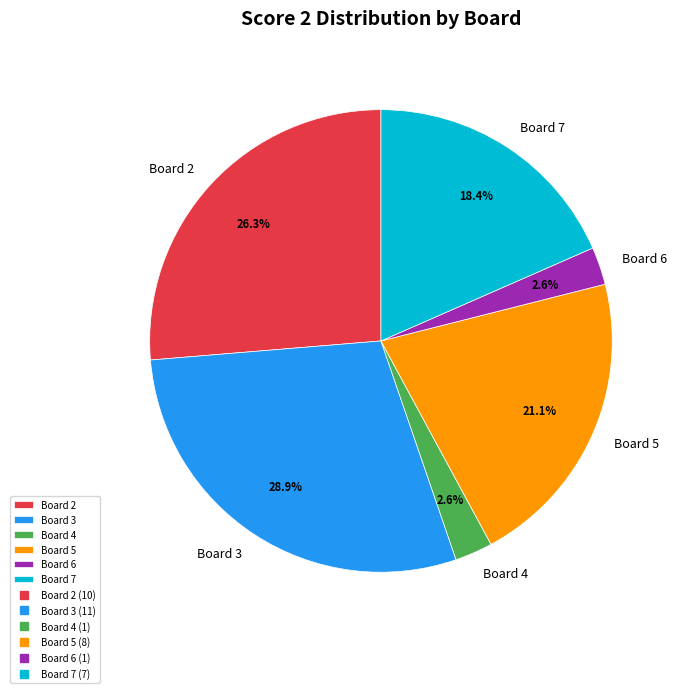

Between Board 3 and Board 7, which is larger?

Board 3